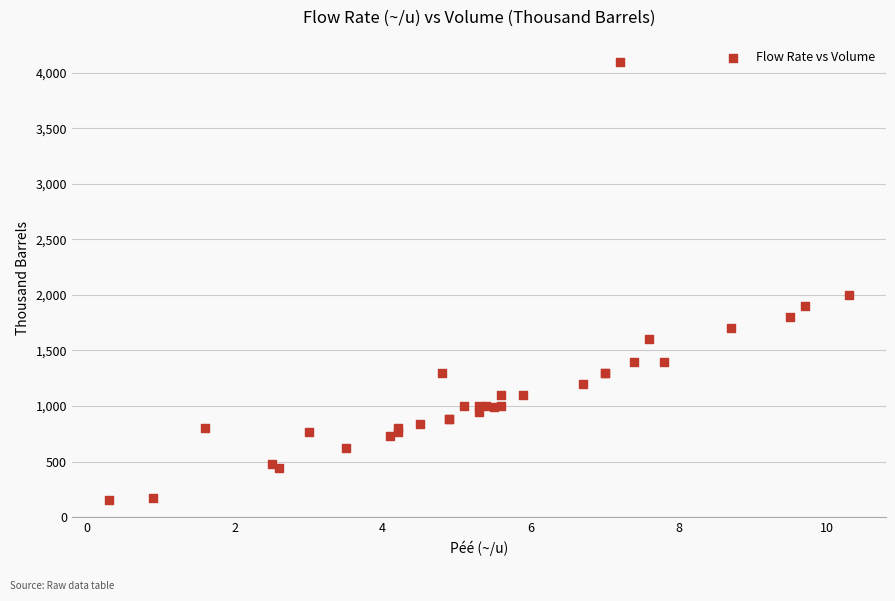

What Y value in the scatter plot is closest to 2125?

2000